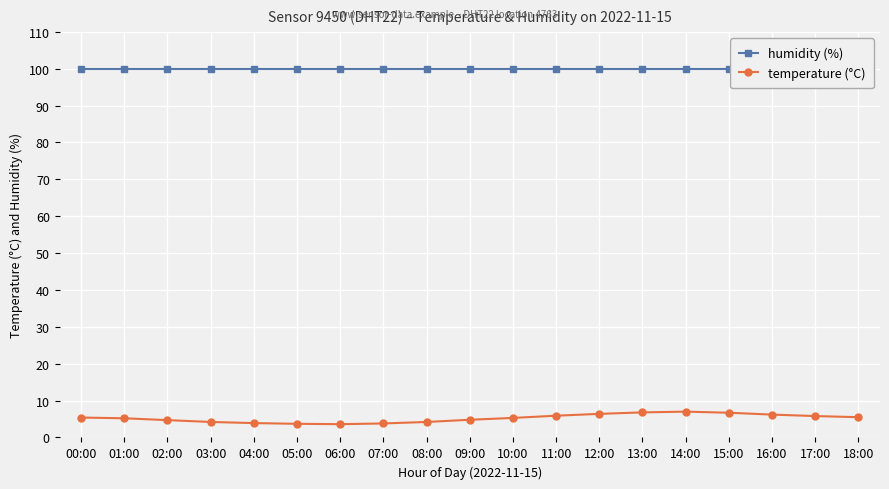

What is the greatest value displayed?

99.9